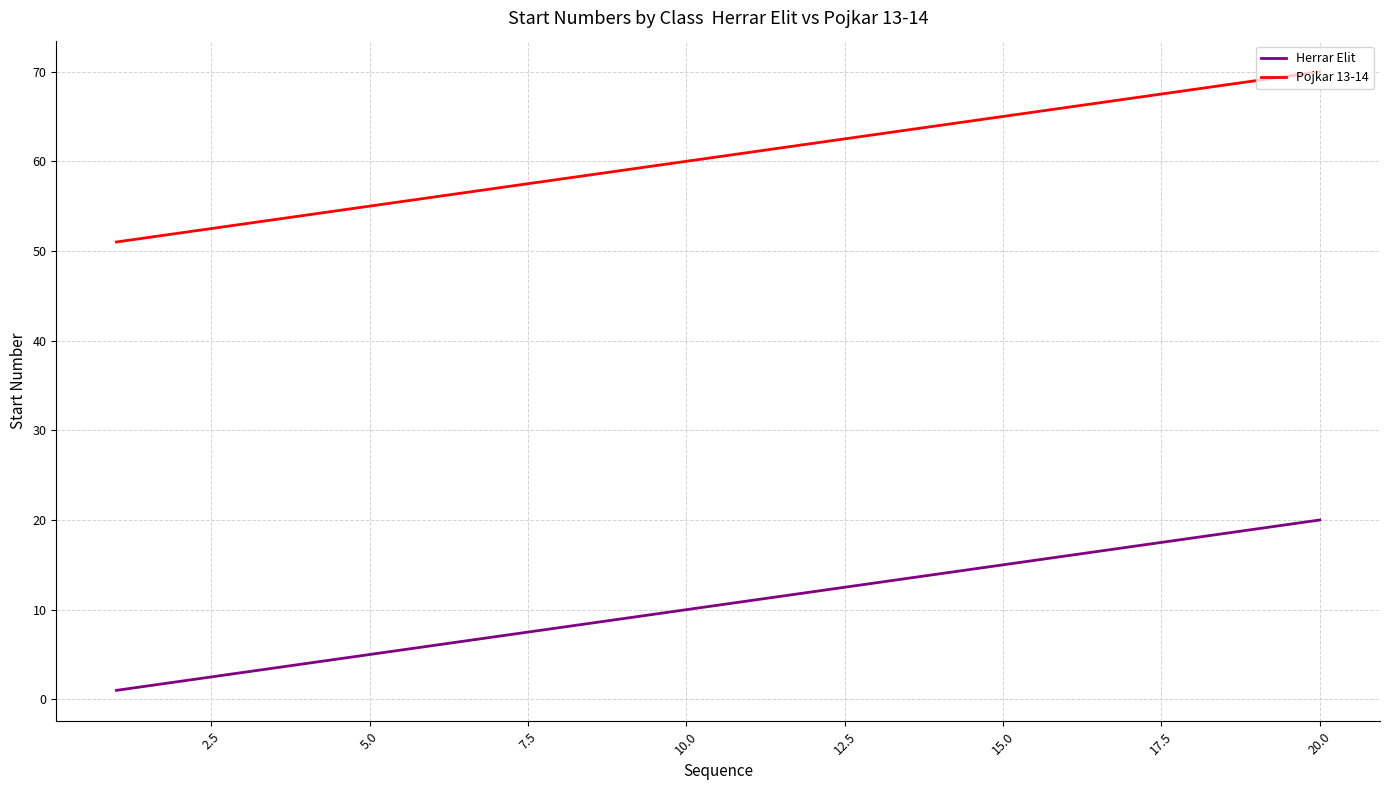

True or false: Pojkar 13-14 and Herrar Elit cross at least once.

False